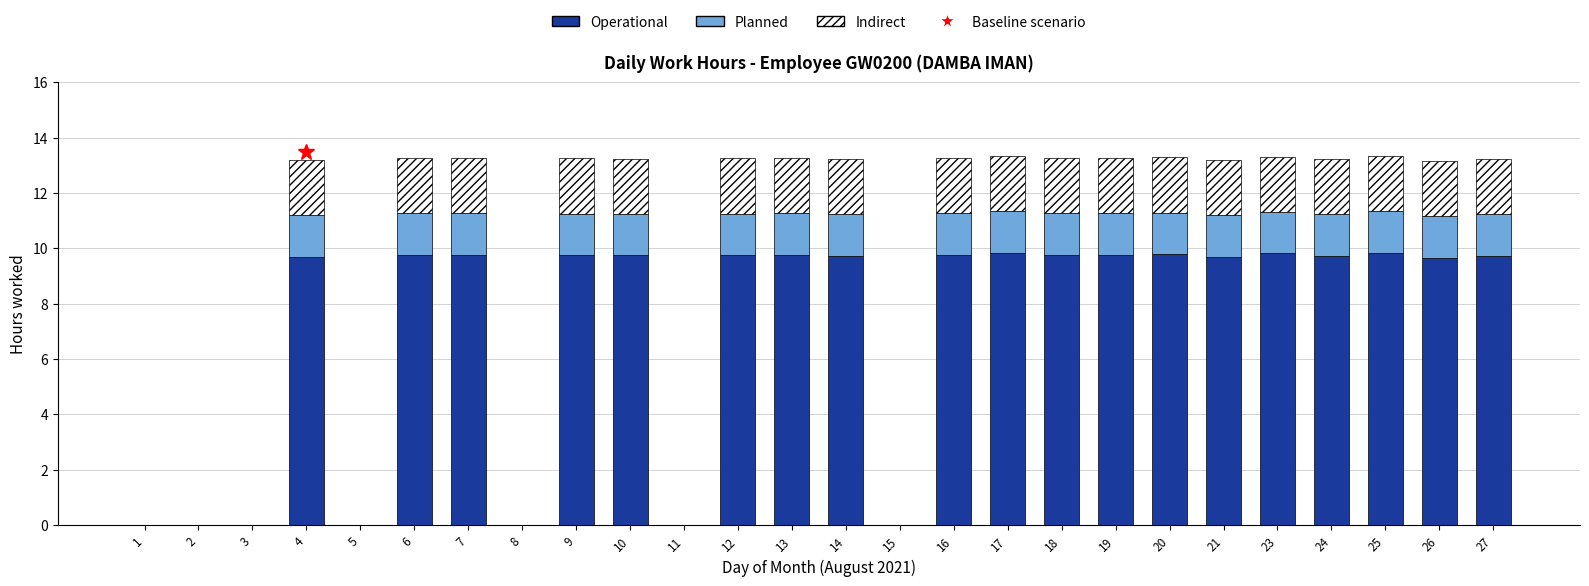

The Operational series shows 9.8 at 16. True or false?

True